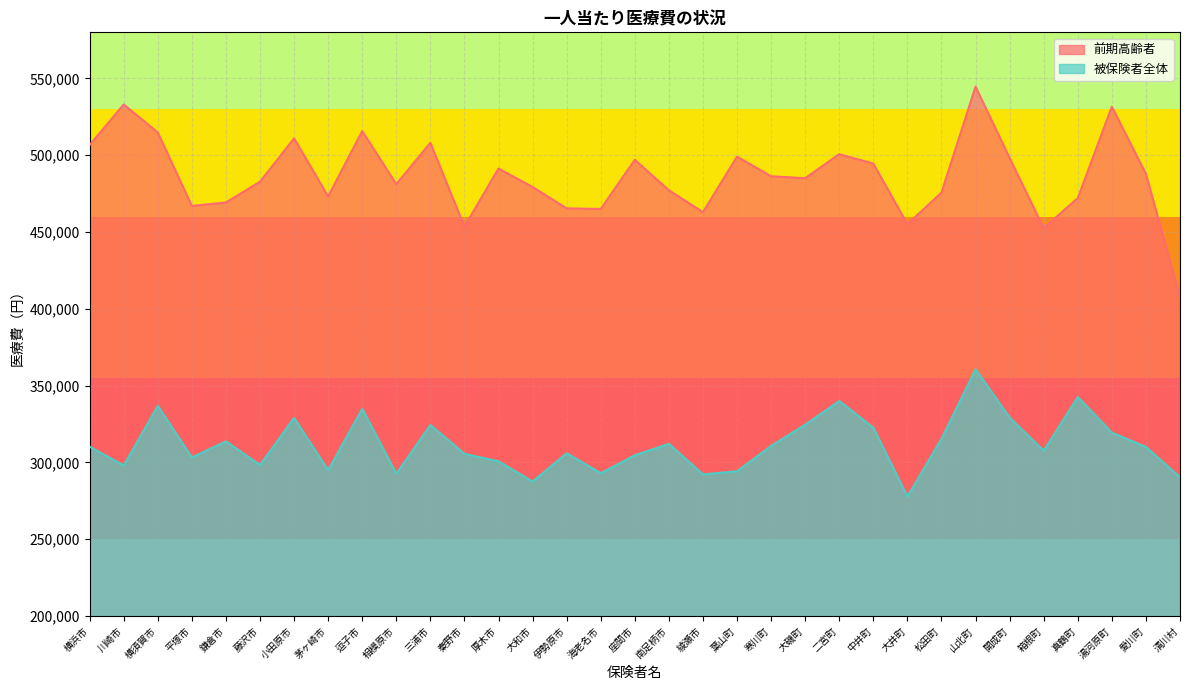

What is the sum of all 前期高齢者 values?

16044858